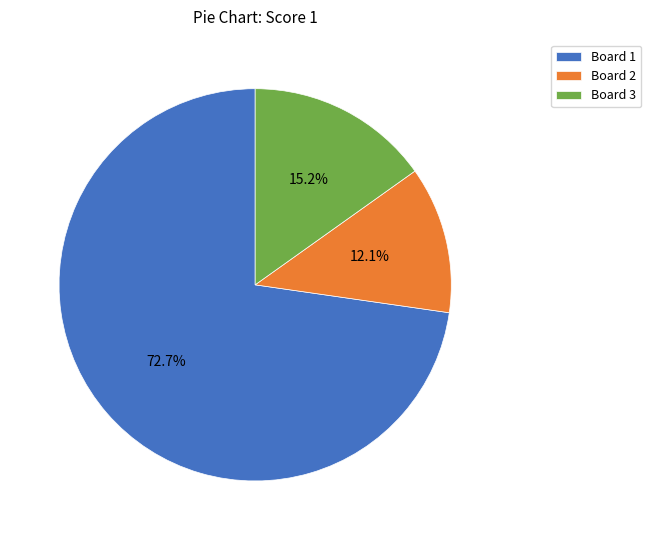

Approximately how many times larger is the value at Board 1 compared to Board 2?

6.0